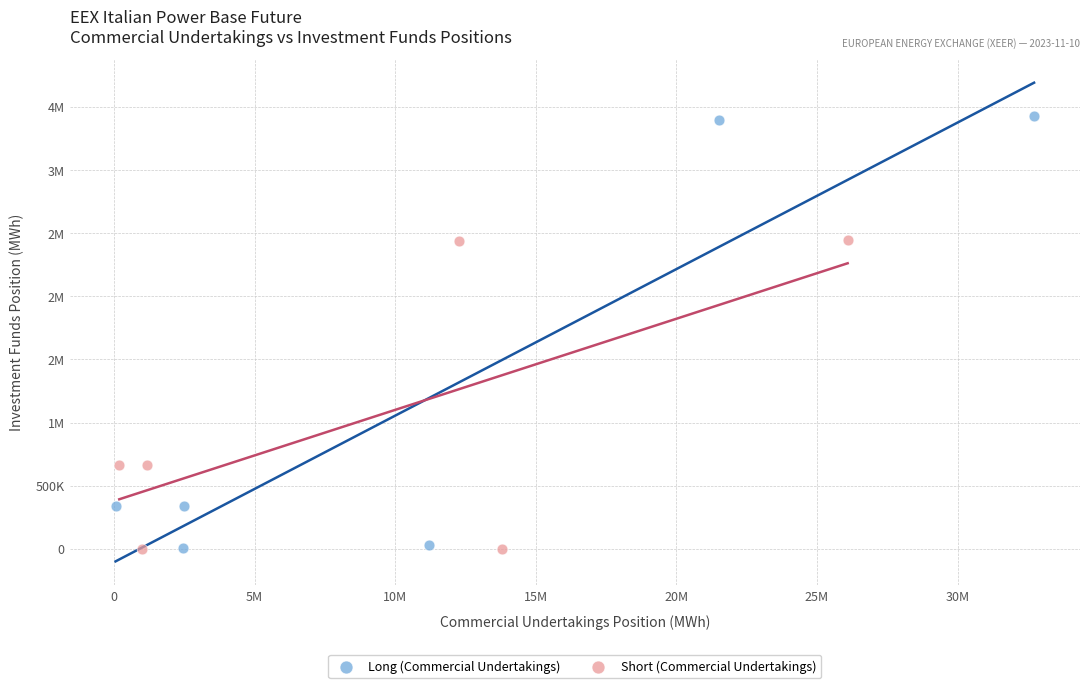

What are all the series names shown in the legend?

Long (Commercial Undertakings), Short (Commercial Undertakings)